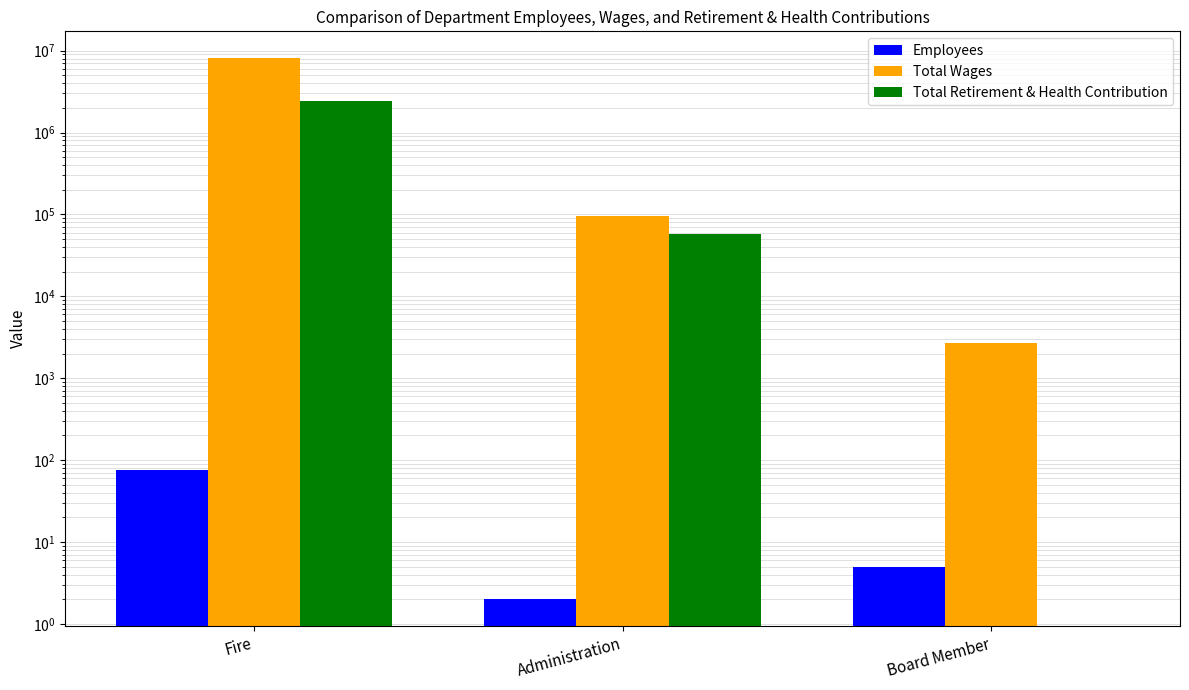

Rank the series by their maximum value, from lowest to highest.

Employees, Total Retirement & Health Contribution, Total Wages